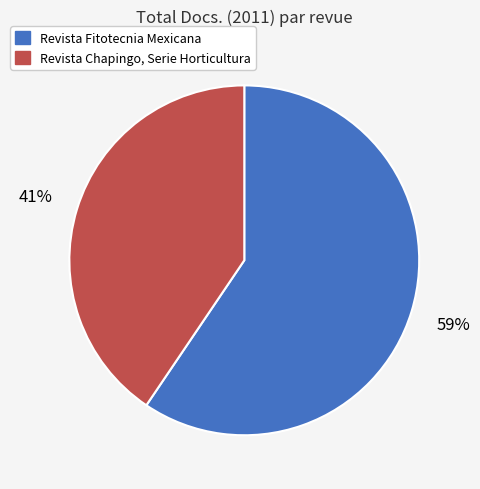

Which category has the biggest portion of the pie?

Revista Fitotecnia Mexicana